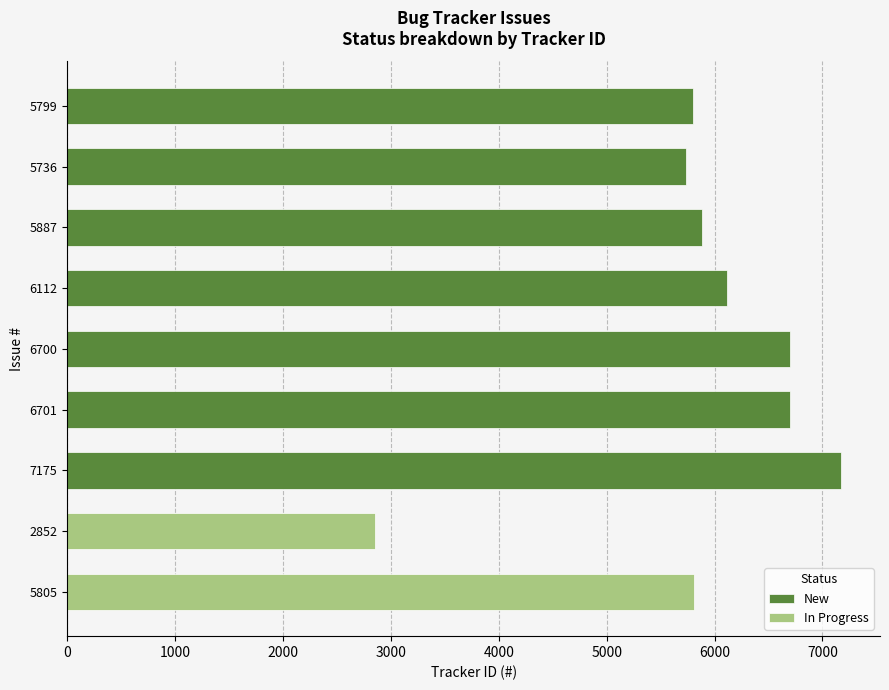

How many data points are above 6112?

3